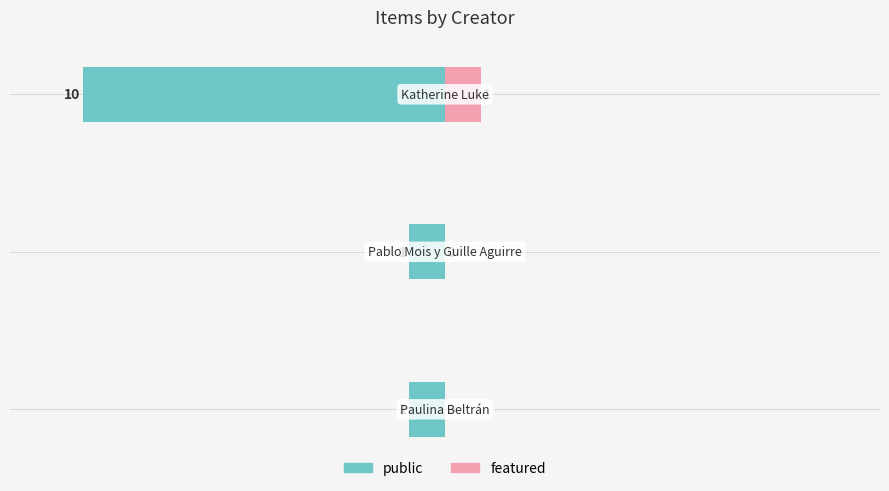

Which series changed the most between −10 and −5?

public